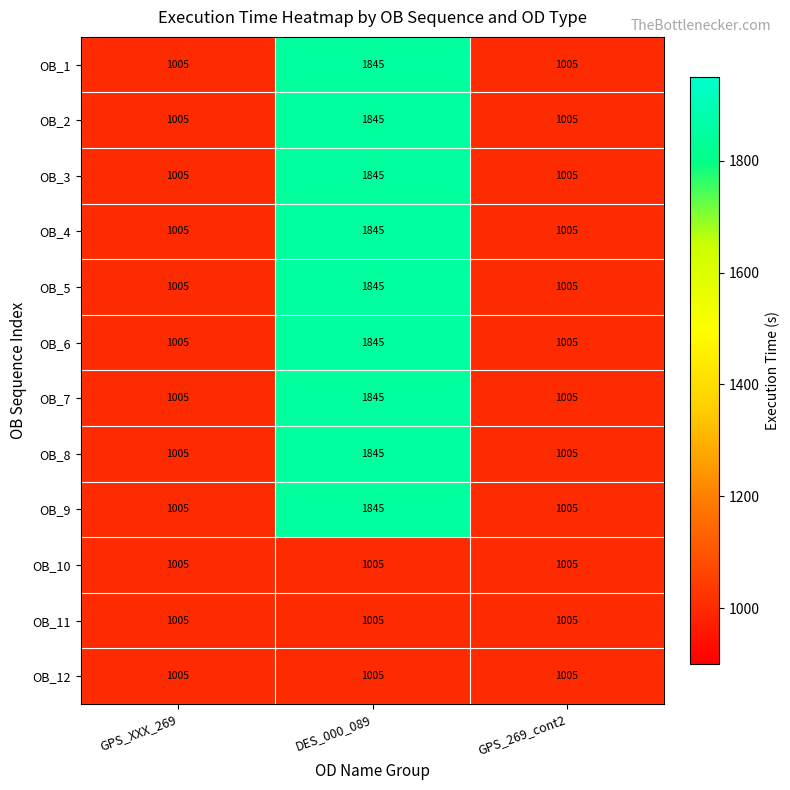

What is the total value across all series at DES_000_089?

19620